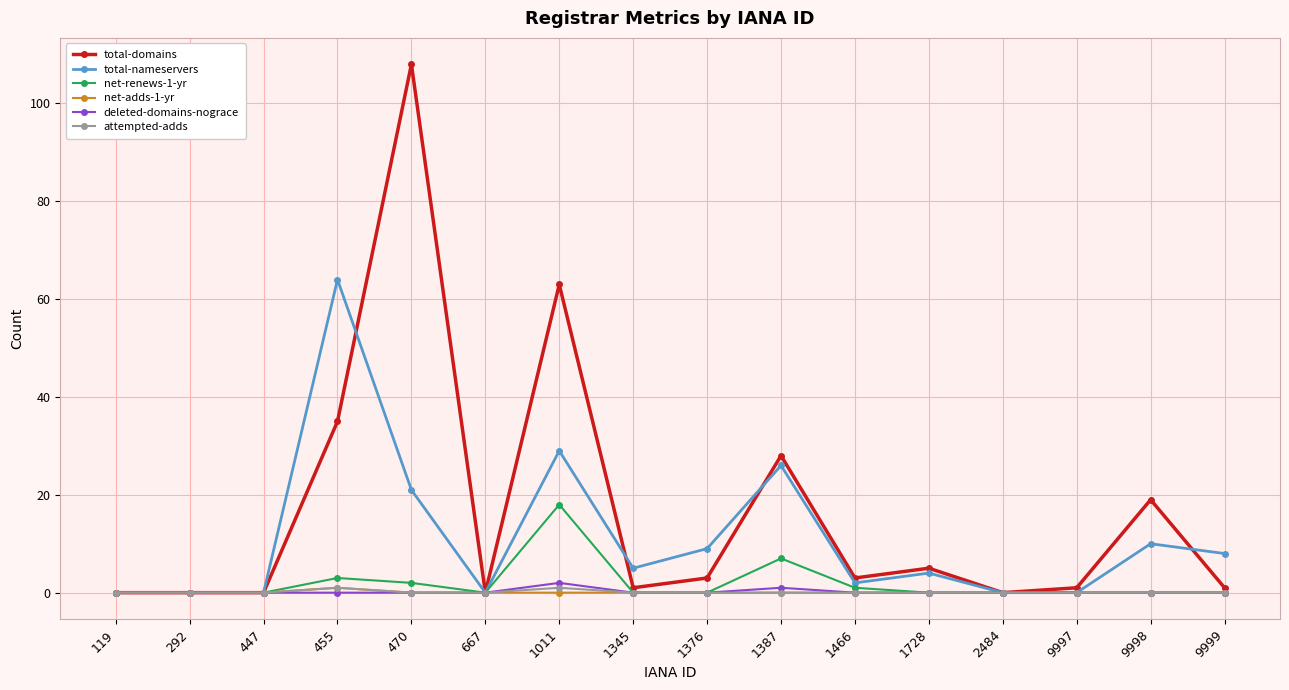

Does the chart display data point markers on the line(s)?

Yes